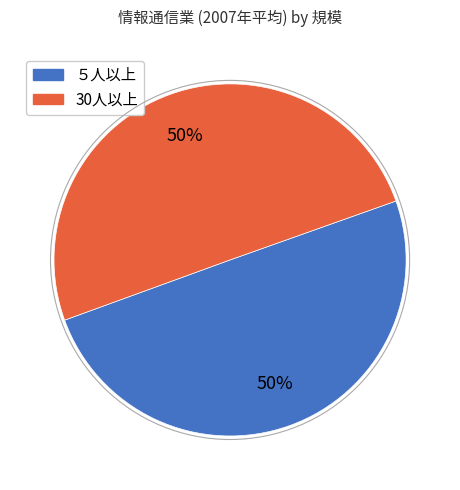

Is the sum of ５人以上 and 30人以上 greater than half?

Yes